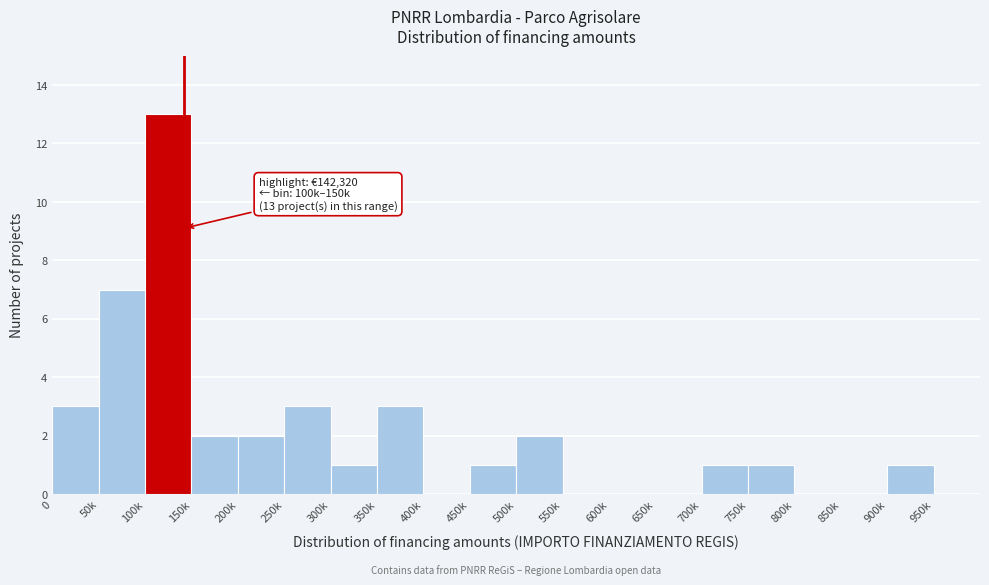

Reading left to right, list all the values displayed in this chart.

0=3	50k=7	100k=13	150k=2	200k=2	250k=3	300k=1	350k=3	400k=0	450k=1	500k=2	550k=0	600k=0	650k=0	700k=1	750k=1	800k=0	850k=0	900k=1	950k=0